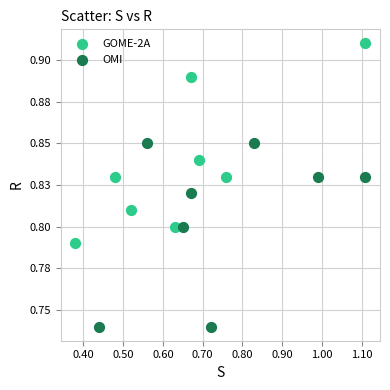

Which series has the largest Y range (max minus min)?

GOME-2A